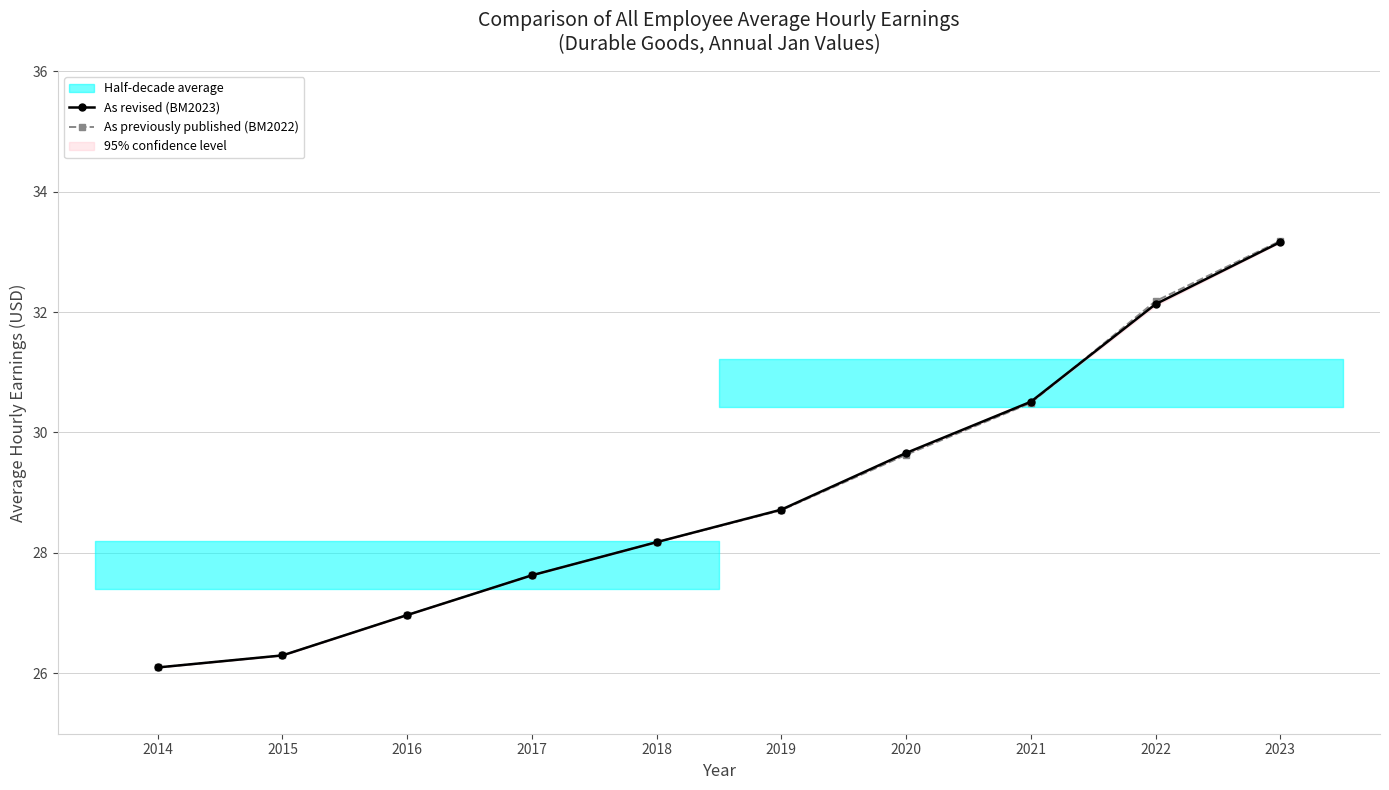

What is the difference between the second highest and second lowest values in the As previously published (BM2022) series?

5.9